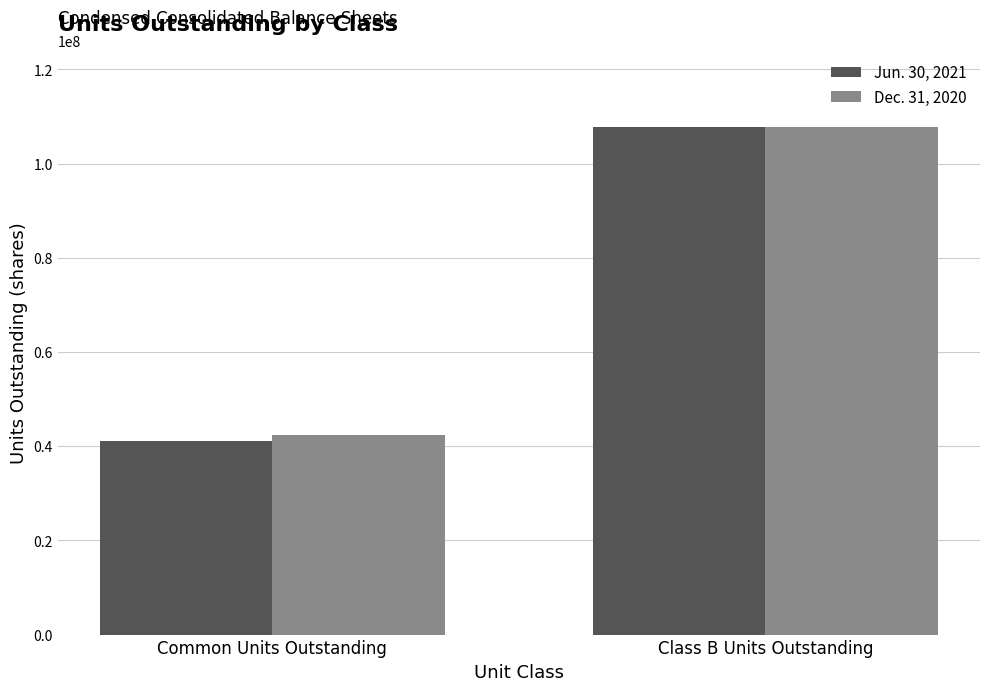

What is the difference between the highest and lowest values at Common Units Outstanding?

1280801